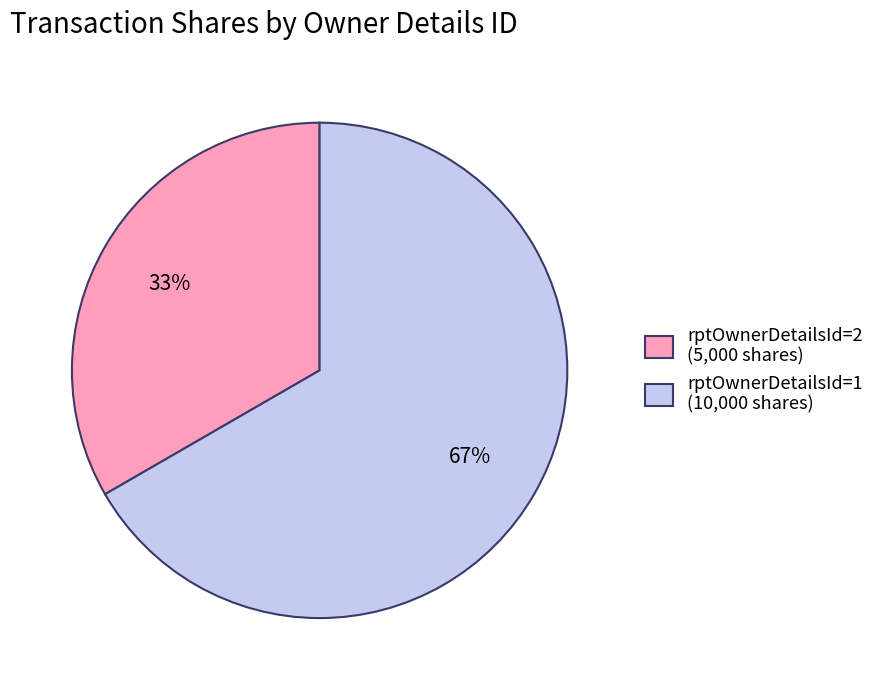

Which slice represents more than half of the pie?

rptOwnerDetailsId=1 (10,000 shares)